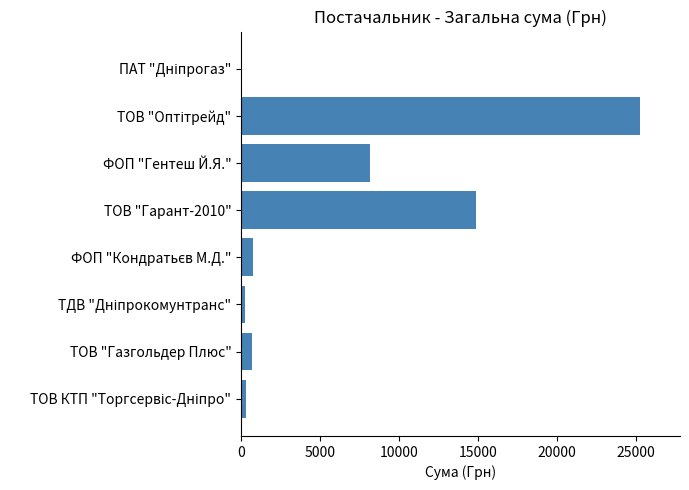

What is the greatest value displayed?

25259.0